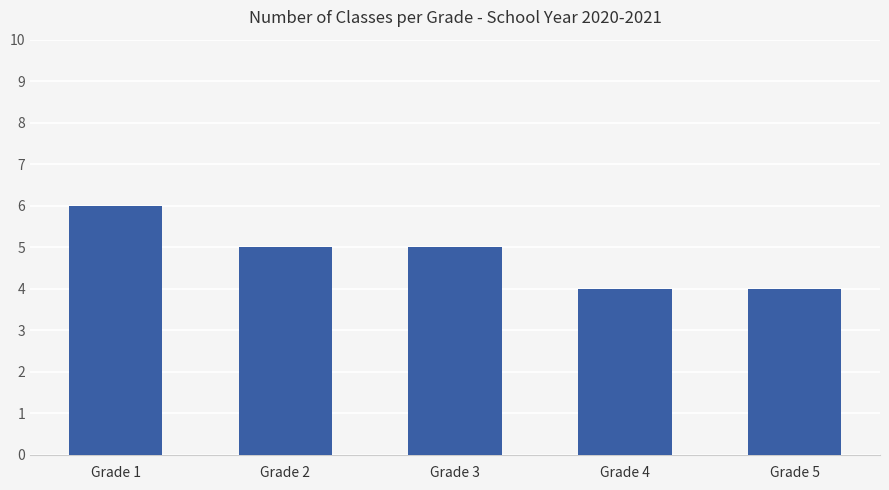

Approximately how many times larger is the value at Grade 1 compared to Grade 5?

1.5